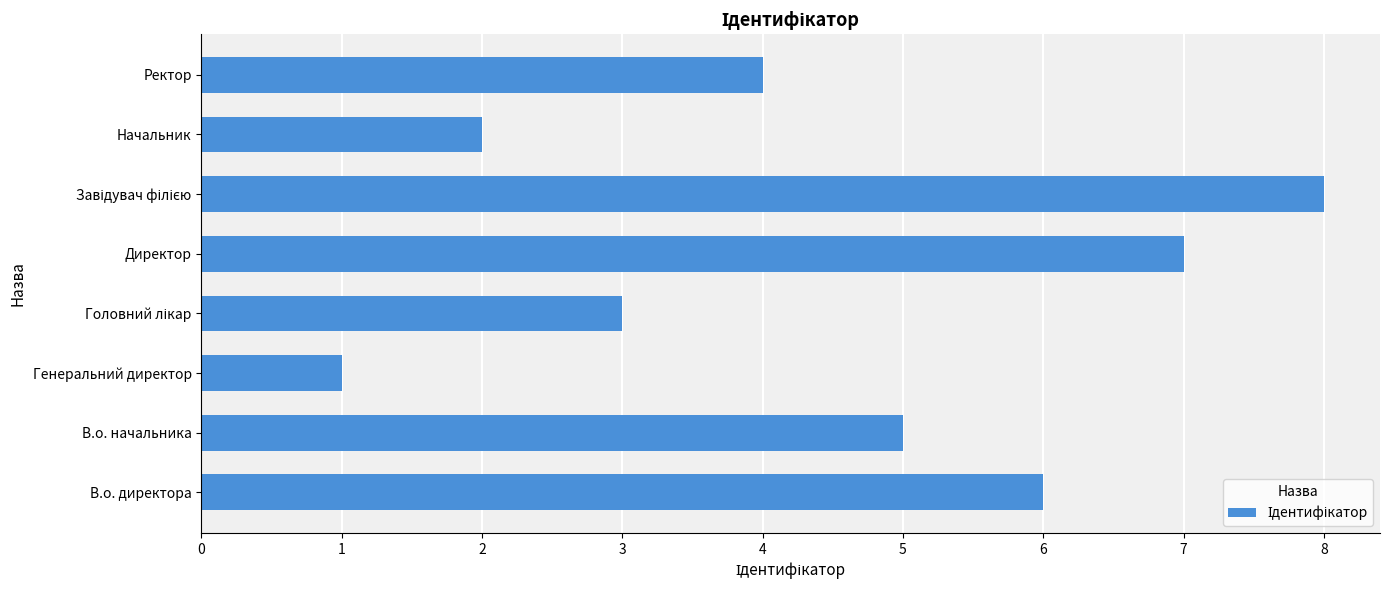

Reading bottom to top, what are all the values shown in this chart?

6	5	1	3	7	8	2	4